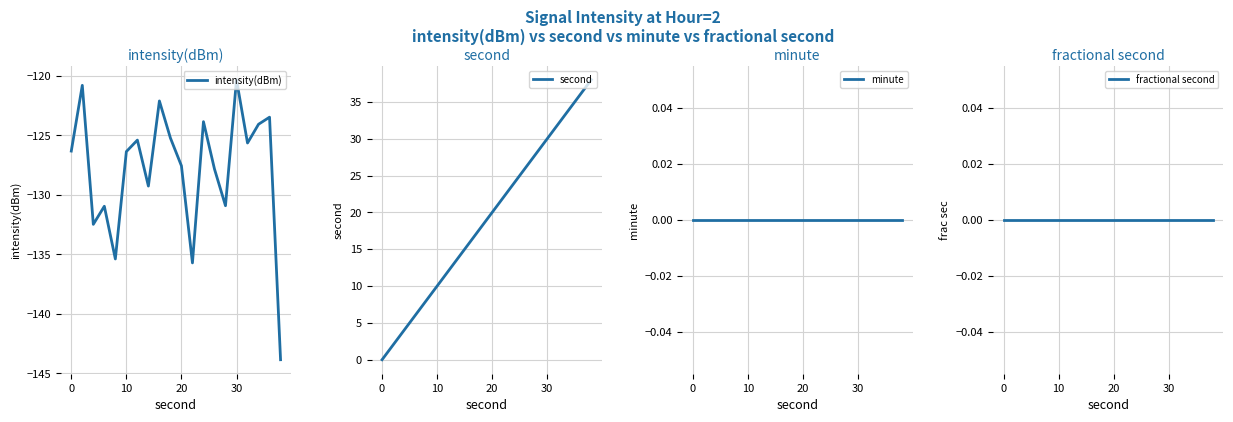

True or false: fractional second and second intersect in this chart.

False